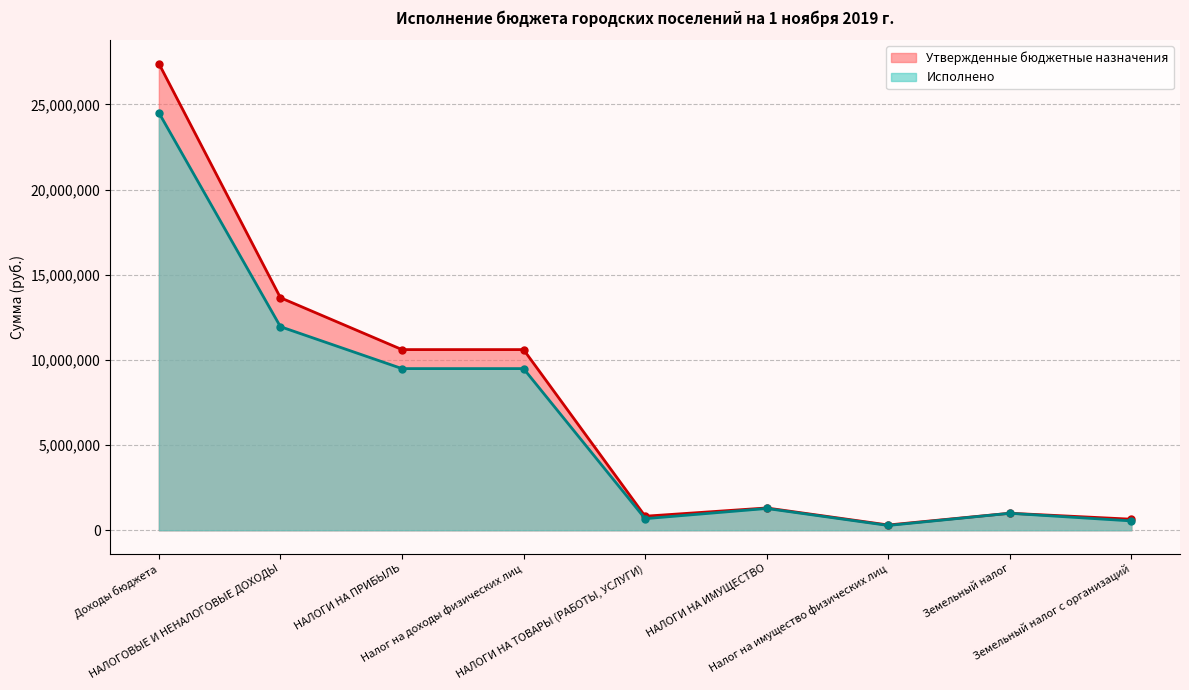

The Исполнено series shows 359688.2 at НАЛОГИ НА ТОВАРЫ (РАБОТЫ, УСЛУГИ). True or false?

False